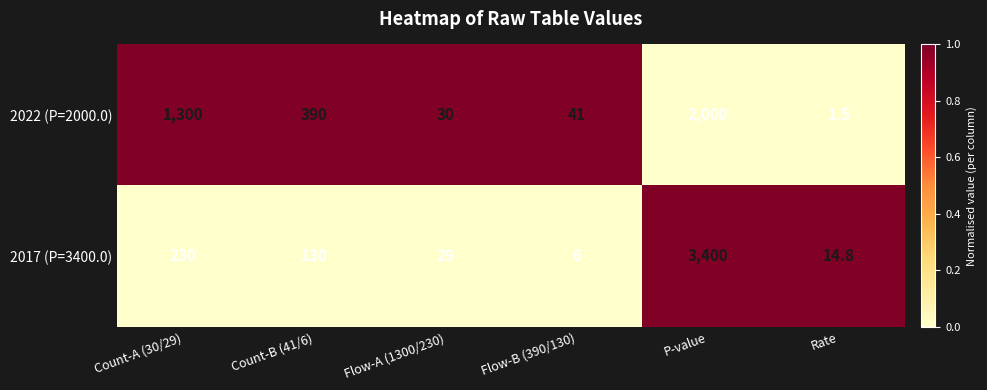

Reading left to right, transcribe all the data shown in this chart.

2022 (P=2000.0): 1300.0	390.0	30.0	41.0	2000.0	1.5
2017 (P=3400.0): 230.0	130.0	29.0	6.0	3400.0	14.8